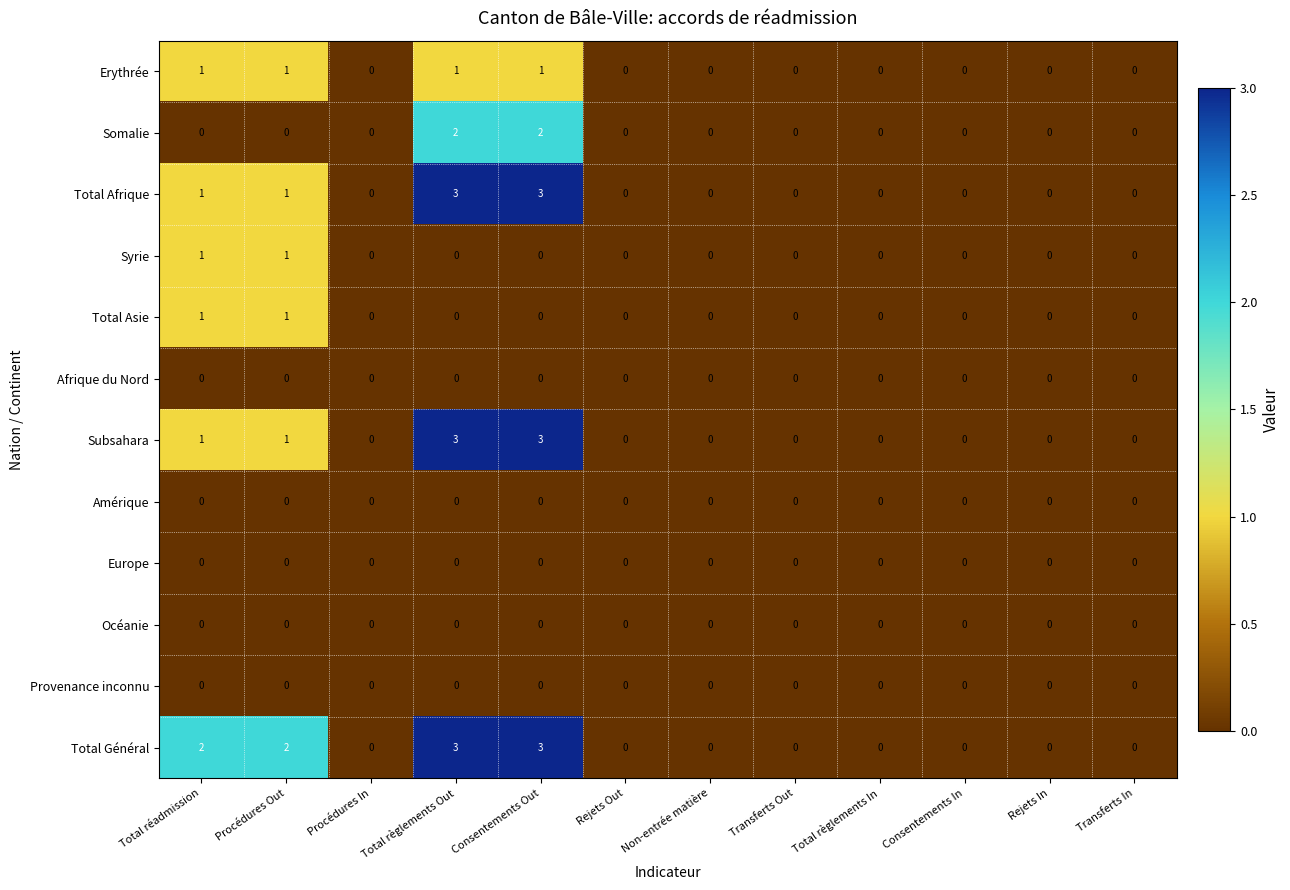

Which series has the largest total across all categories?

Total Général